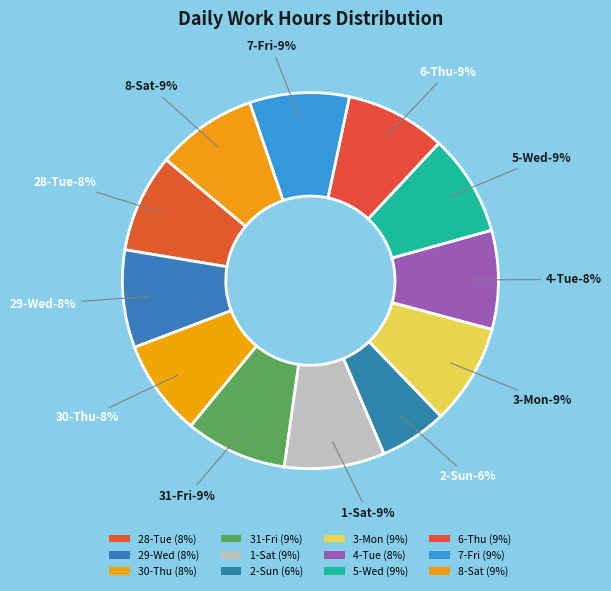

What percentage is the 6-Thu slice, to the nearest percent?

9%